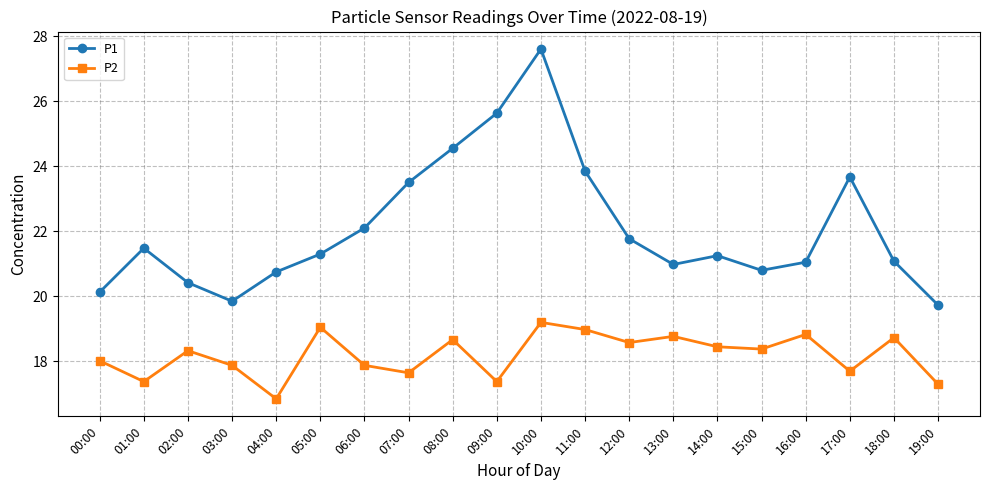

In P1, how many points are lower than both neighbors (excluding endpoints)?

3